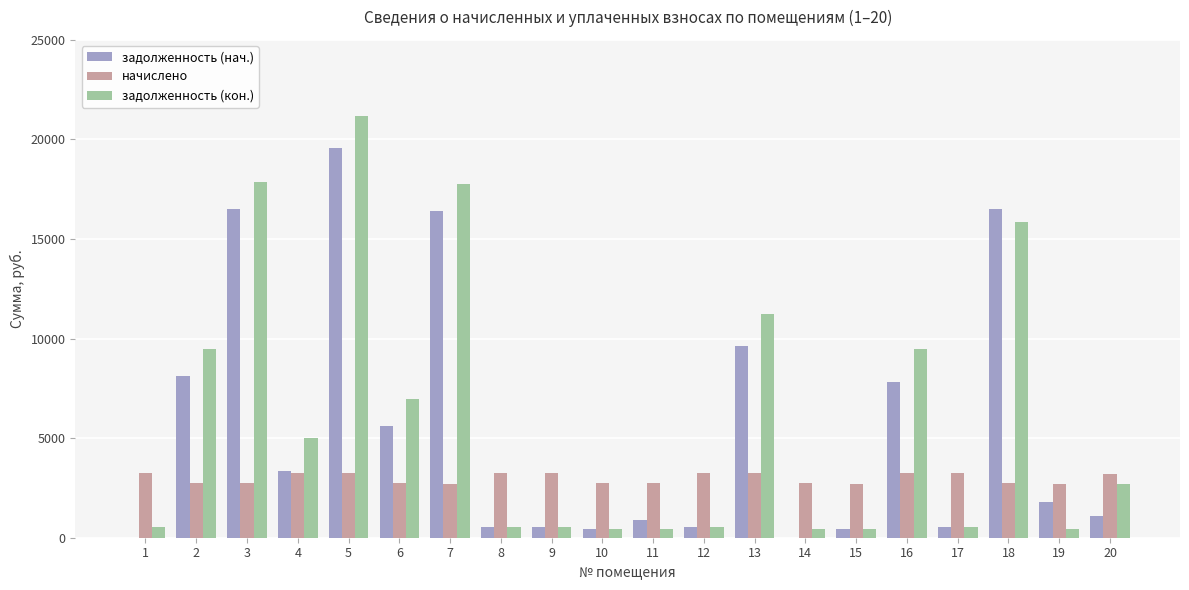

What is the highest value of the задолженность (кон.) series?

21173.2